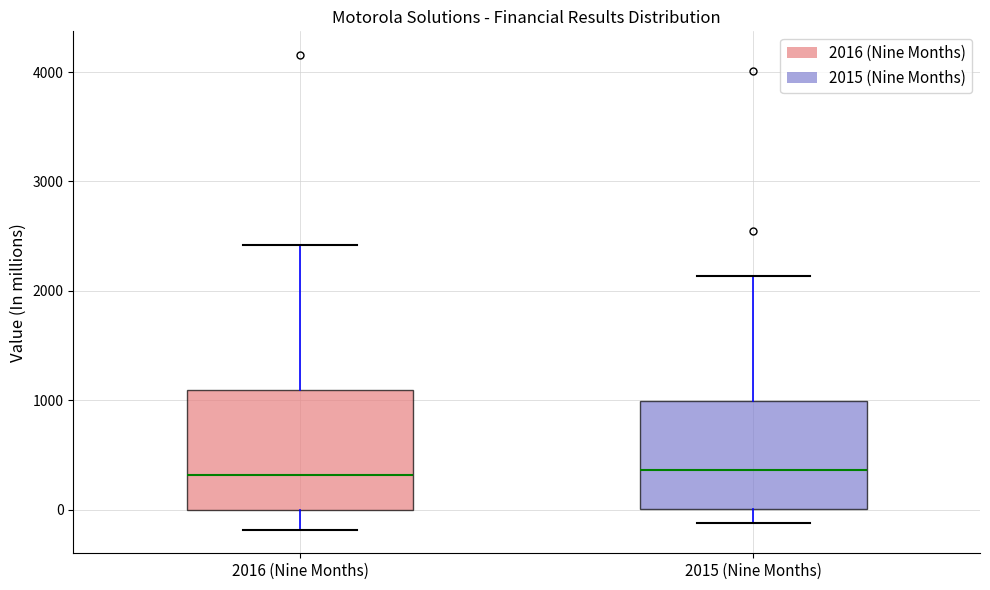

Where does the lower whisker of the box for 2016 (Nine Months) end on the y-axis? The values are not printed on the chart, so give them approximately, as read against the axis.

-200